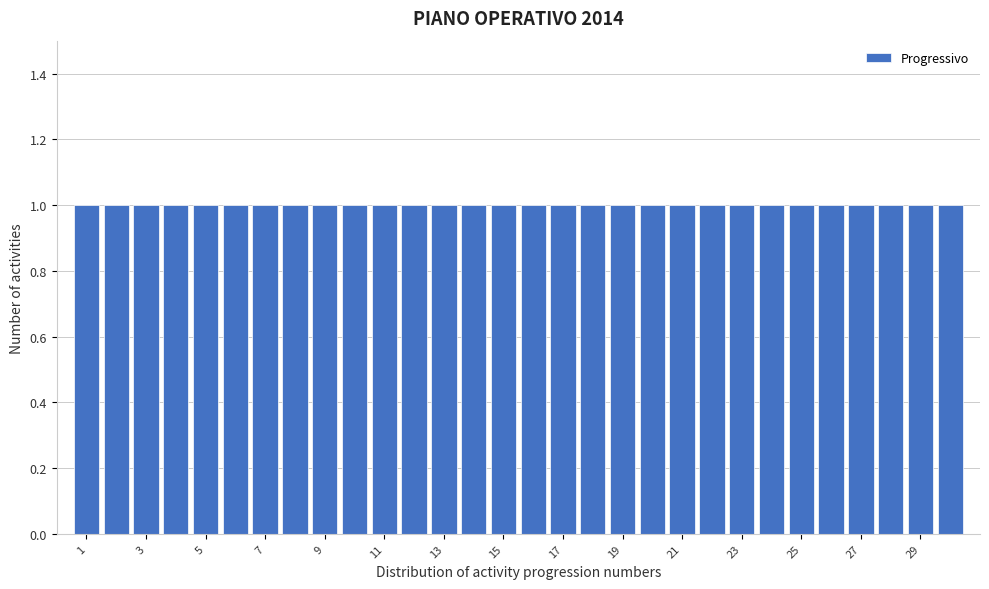

Reading left to right, list every bar in this chart as the range it spans on the x-axis followed by its height. Neither the bar edges nor the heights are printed on the chart, so give them approximately, as read against the axes.

0.5 to 1.5: 1
1.5 to 2.5: 1
2.5 to 3.5: 1
3.5 to 4.5: 1
4.5 to 5.5: 1
5.5 to 6.5: 1
6.5 to 7.5: 1
7.5 to 8.5: 1
8.5 to 9.5: 1
9.5 to 10.5: 1
10.5 to 11.5: 1
11.5 to 12.5: 1
12.5 to 13.5: 1
13.5 to 14.5: 1
14.5 to 15.5: 1
15.5 to 16.5: 1
16.5 to 17.5: 1
17.5 to 18.5: 1
18.5 to 19.5: 1
19.5 to 20.5: 1
20.5 to 21.5: 1
21.5 to 22.5: 1
22.5 to 23.5: 1
23.5 to 24.5: 1
24.5 to 25.5: 1
25.5 to 26.5: 1
26.5 to 27.5: 1
27.5 to 28.5: 1
28.5 to 29.5: 1
29.5 to 30.5: 1